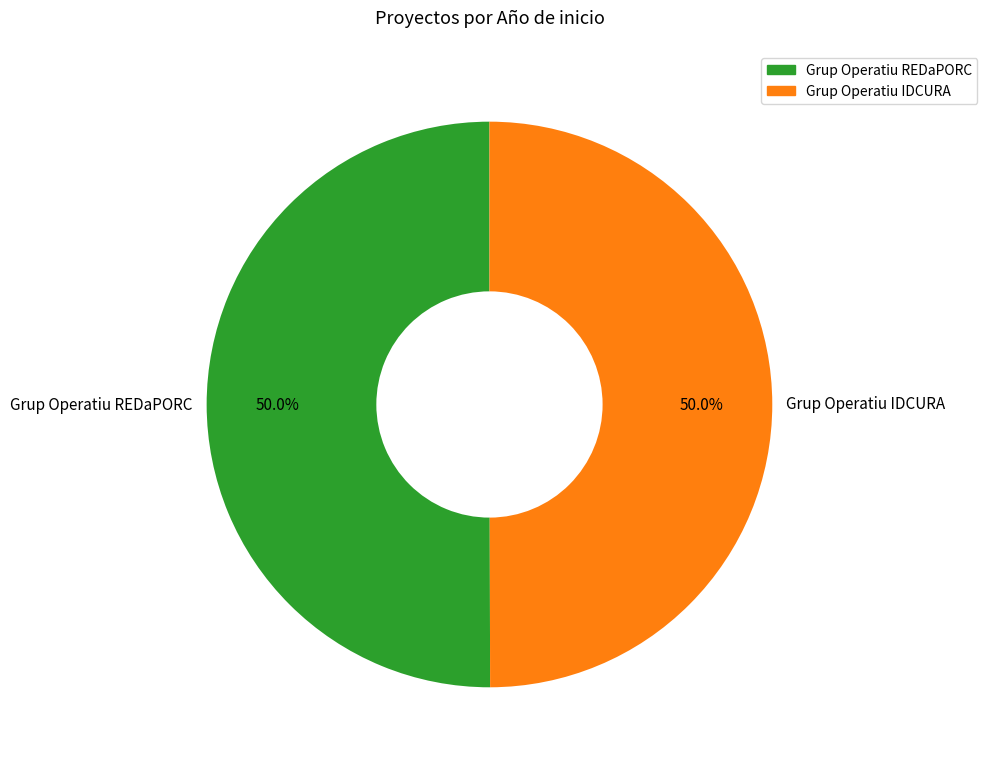

Is it true that Grup Operatiu REDaPORC is 65% of the pie?

False